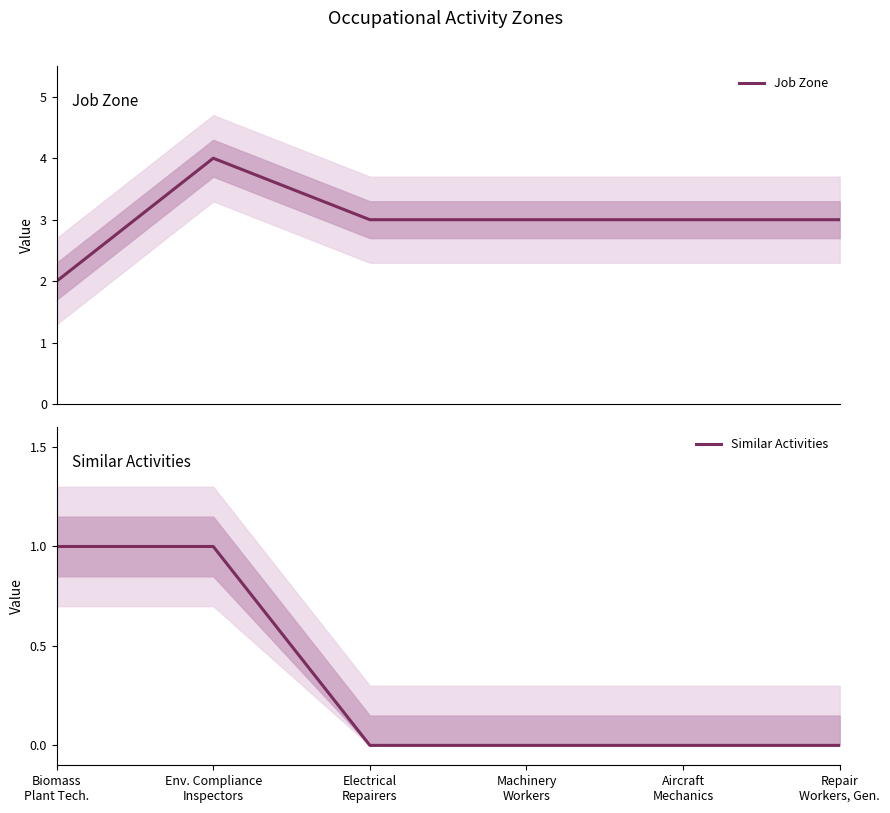

Which category has the lowest value in the Job Zone series?

Biomass
Plant Tech.